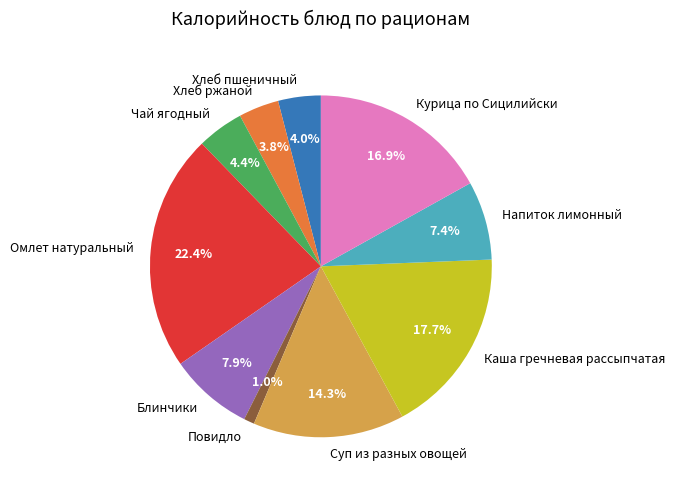

Which category has the smallest portion of the pie?

Повидло